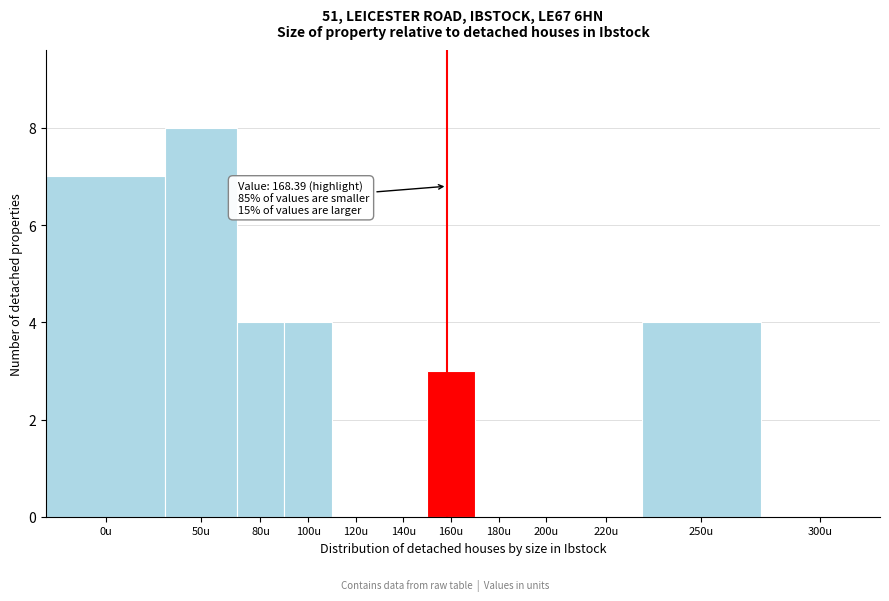

Reading right to left, transcribe all the data shown in this chart.

300u=0	250u=4	220u=0	200u=0	180u=0	160u=3	140u=0	120u=0	100u=4	80u=4	50u=8	0u=7